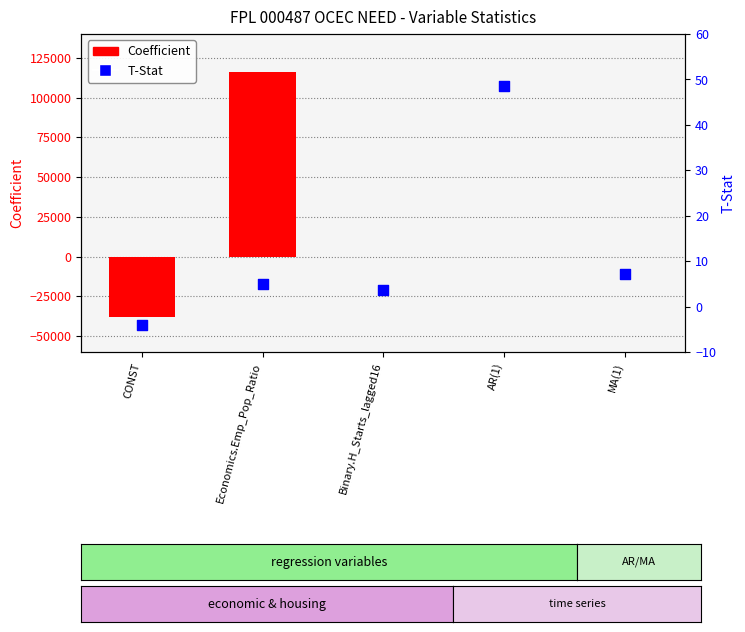

At how many categories does at least one series exceed 30969?

1